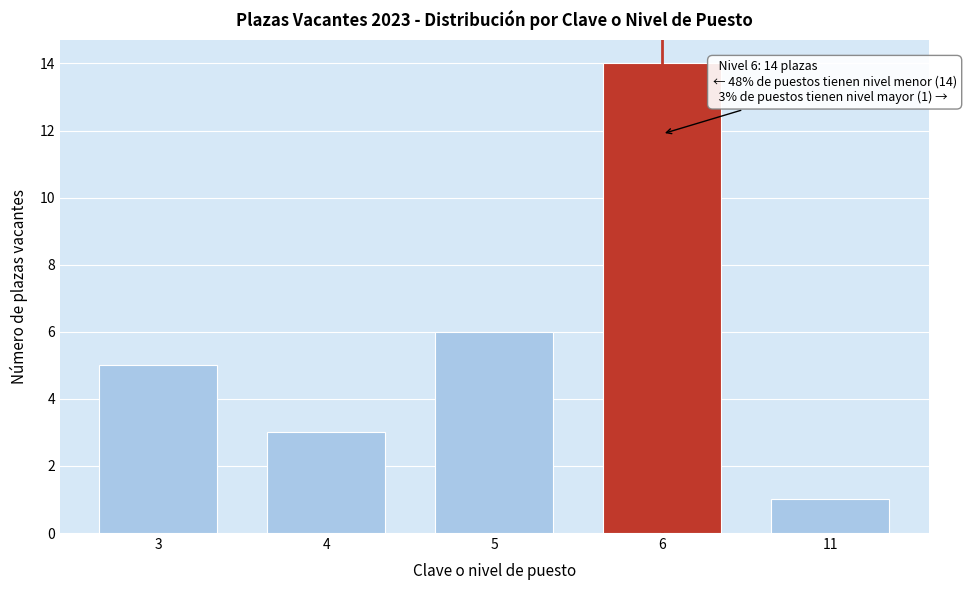

Reading left to right, transcribe all the data shown in this chart.

5	3	6	14	1